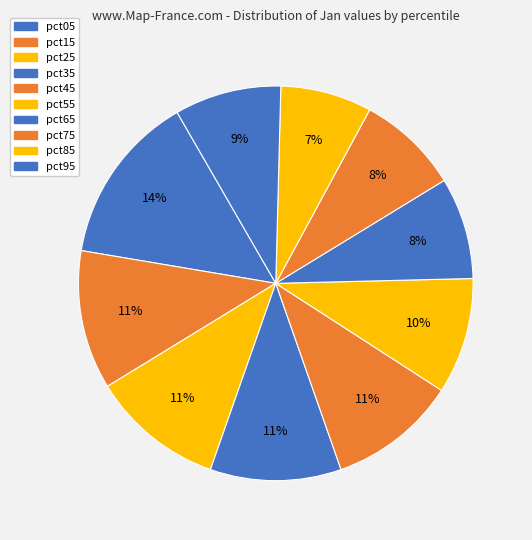

What percentage is the pct15 slice, to the nearest percent?

11%